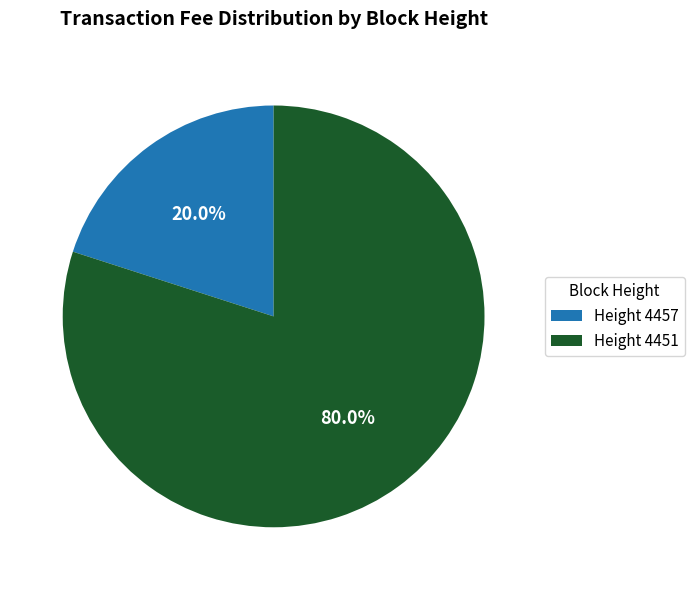

How many segments does this pie chart have?

2